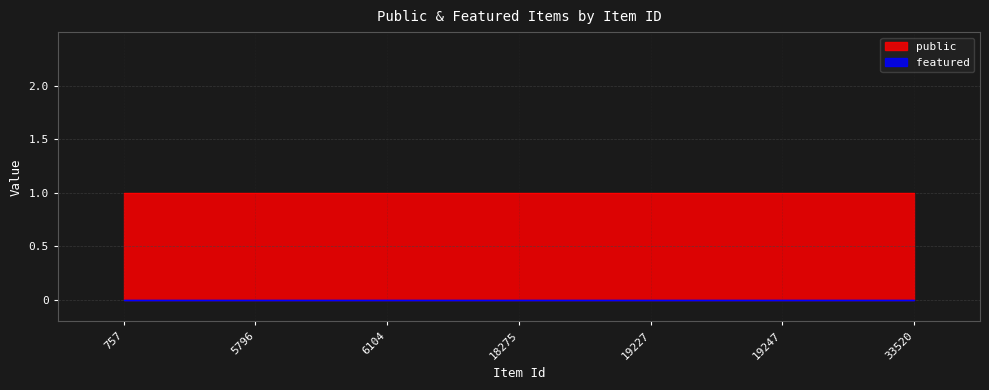

True or false: featured has a value of 0 at 757.

True